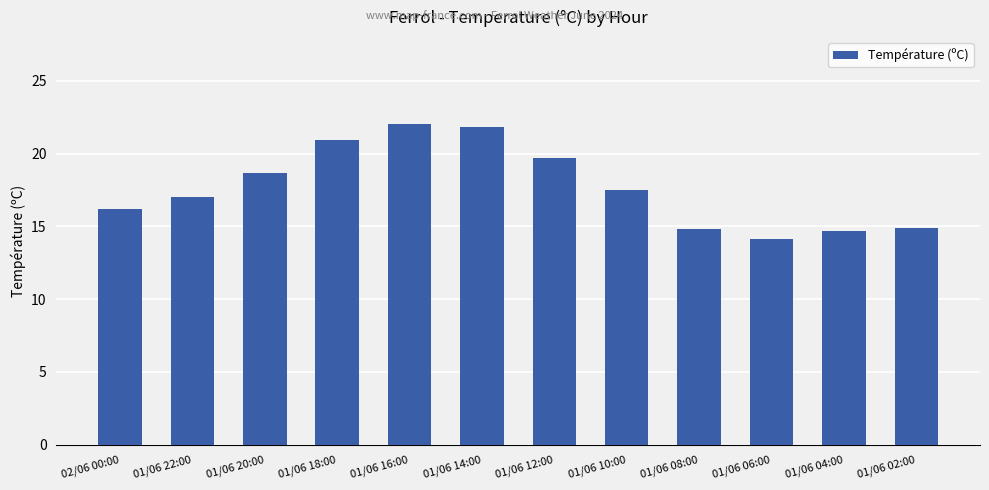

What is the greatest value displayed?

22.0